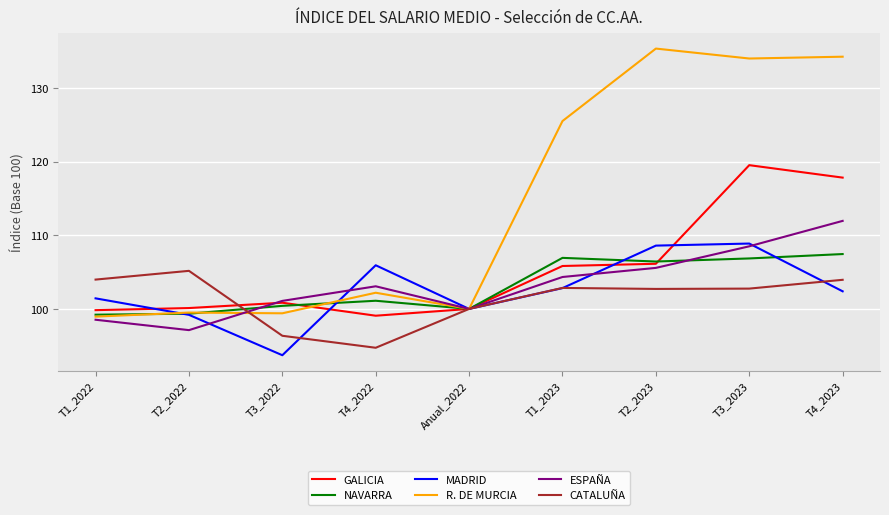

What is the difference between the ESPAÑA values at T2_2022 and Anual_2022?

2.9